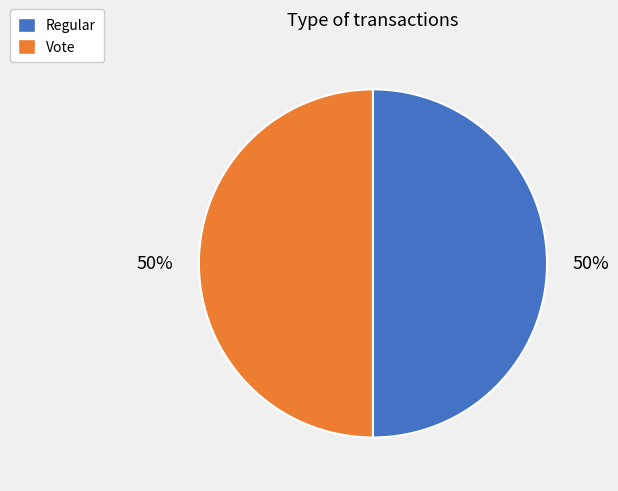

Is it true that Vote is 38% of the pie?

False